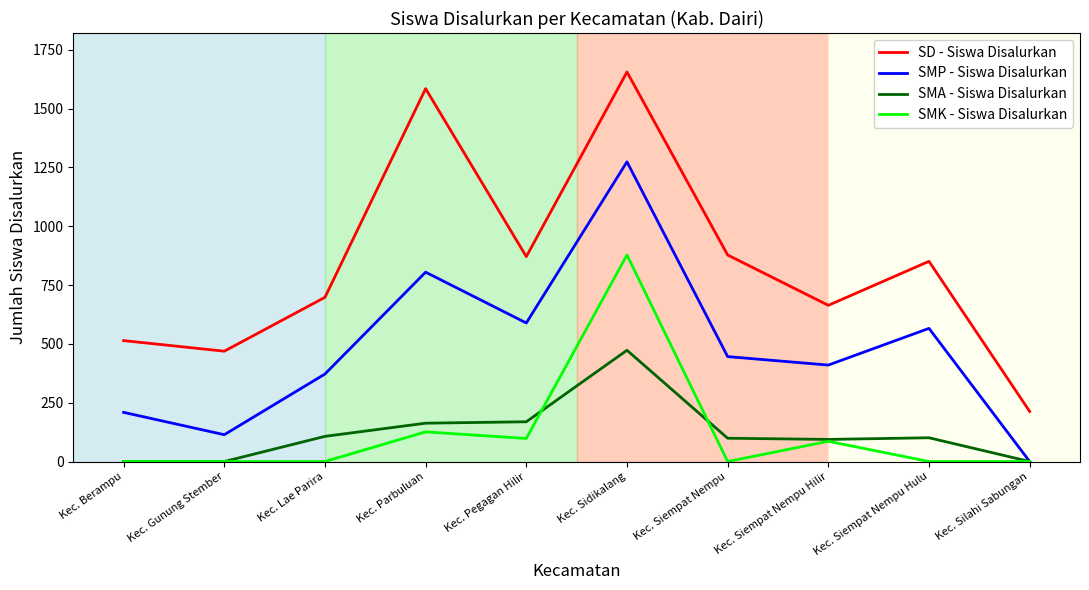

At which label does SD - Siswa Disalurkan reach its minimum?

Kec. Silahi Sabungan